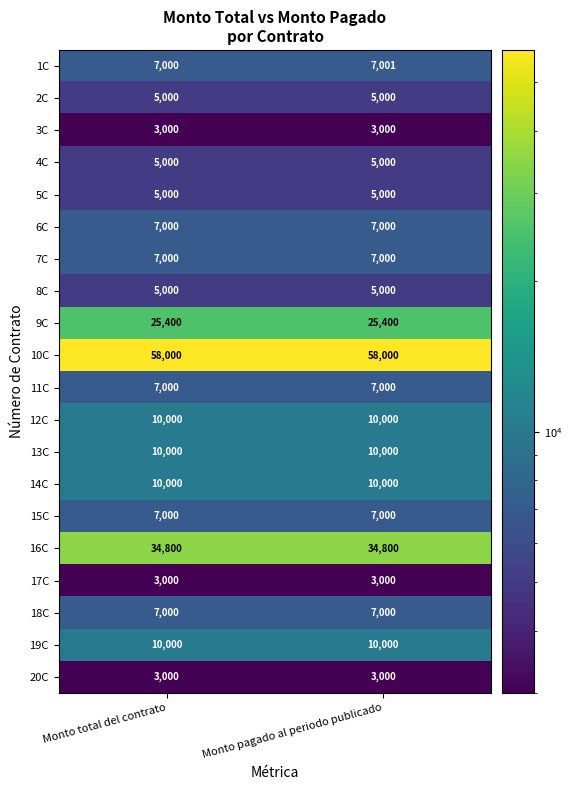

Is the value of 8C at Monto total del contrato greater than the value of 9C at Monto total del contrato?

No